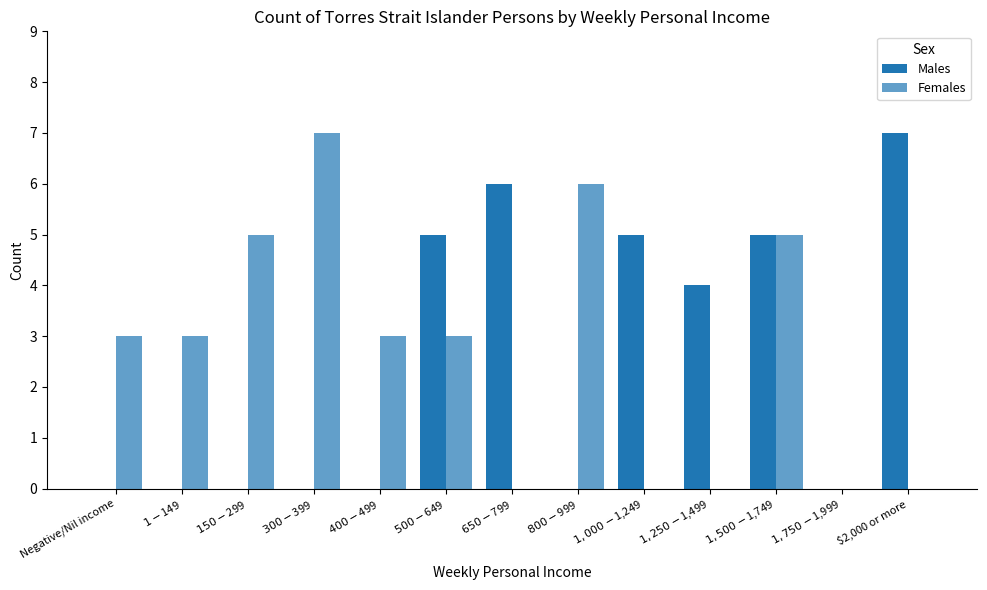

Rank the series by their average value, from lowest to highest.

Males, Females